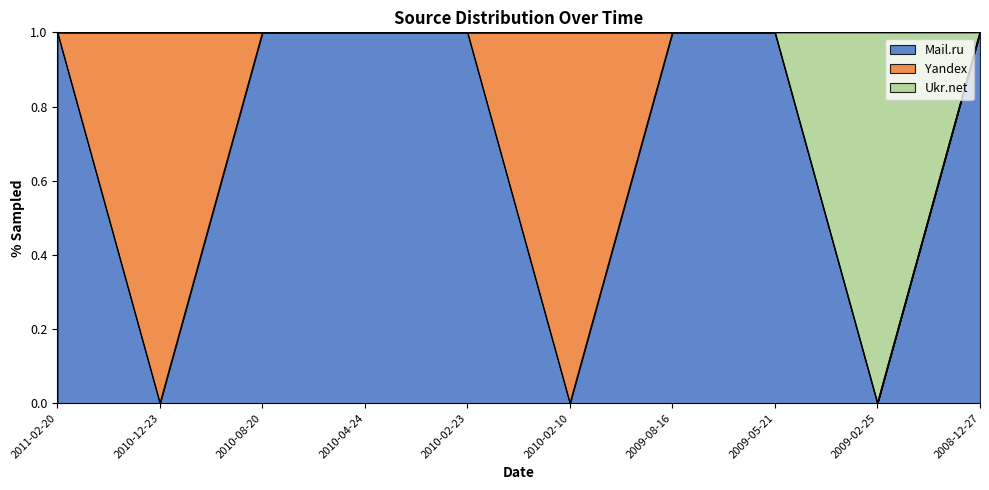

Which category has the highest value across all series?

2011-02-20